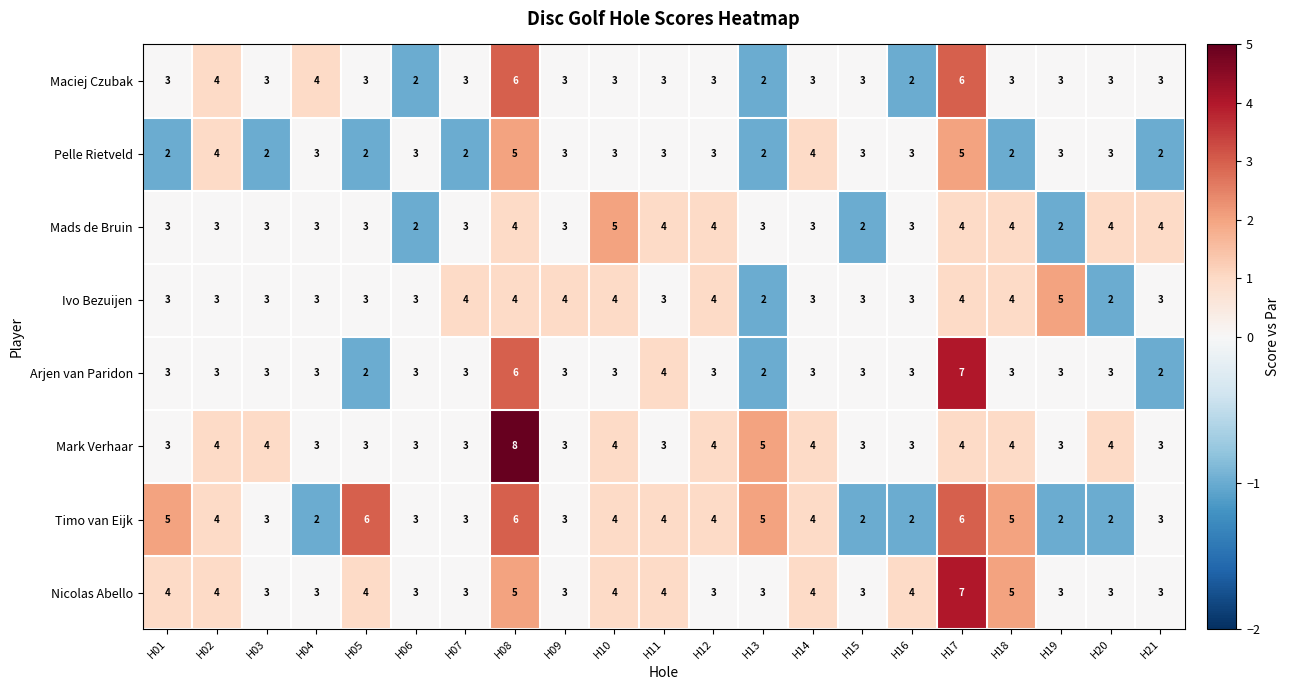

What is the spread (max minus min) of values at H12?

1